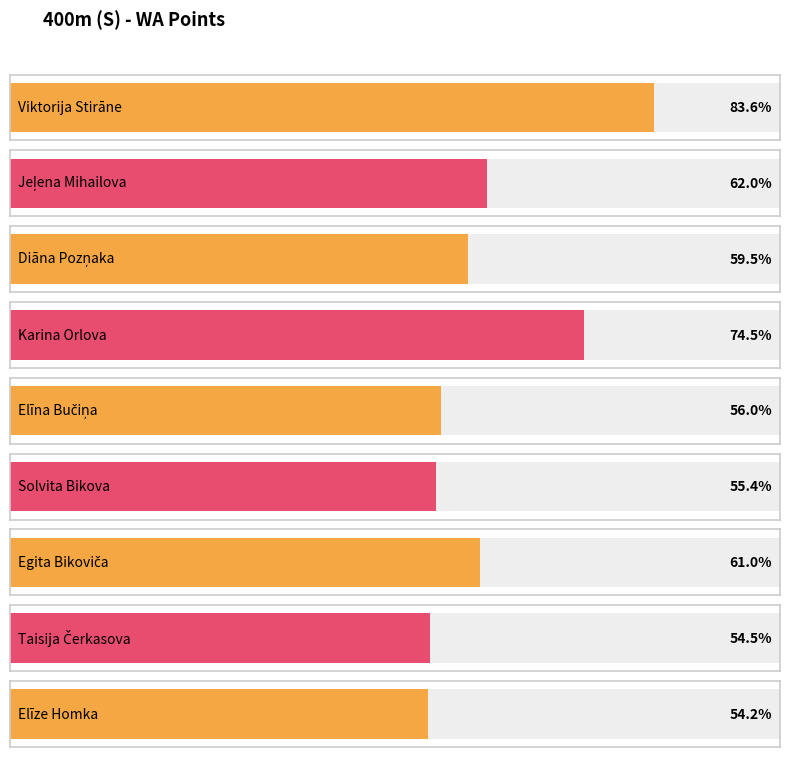

What is the label of the 8th bar from the left?

Taisija Čerkasova